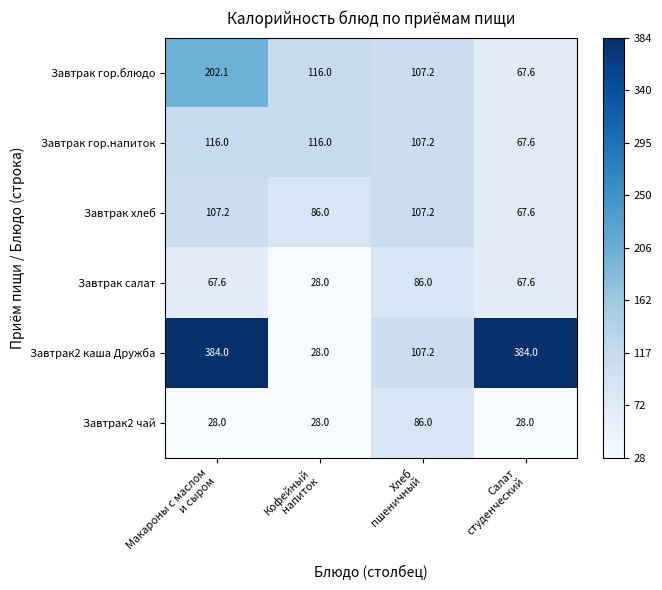

Reading left to right, list all the values displayed in this chart.

Завтрак гор.блюдо: 202.1	116.0	107.2	67.6
Завтрак гор.напиток: 116.0	116.0	107.2	67.6
Завтрак хлеб: 107.2	86.0	107.2	67.6
Завтрак салат: 67.6	28.0	86.0	67.6
Завтрак2 каша Дружба: 384.0	28.0	107.2	384.0
Завтрак2 чай: 28.0	28.0	86.0	28.0